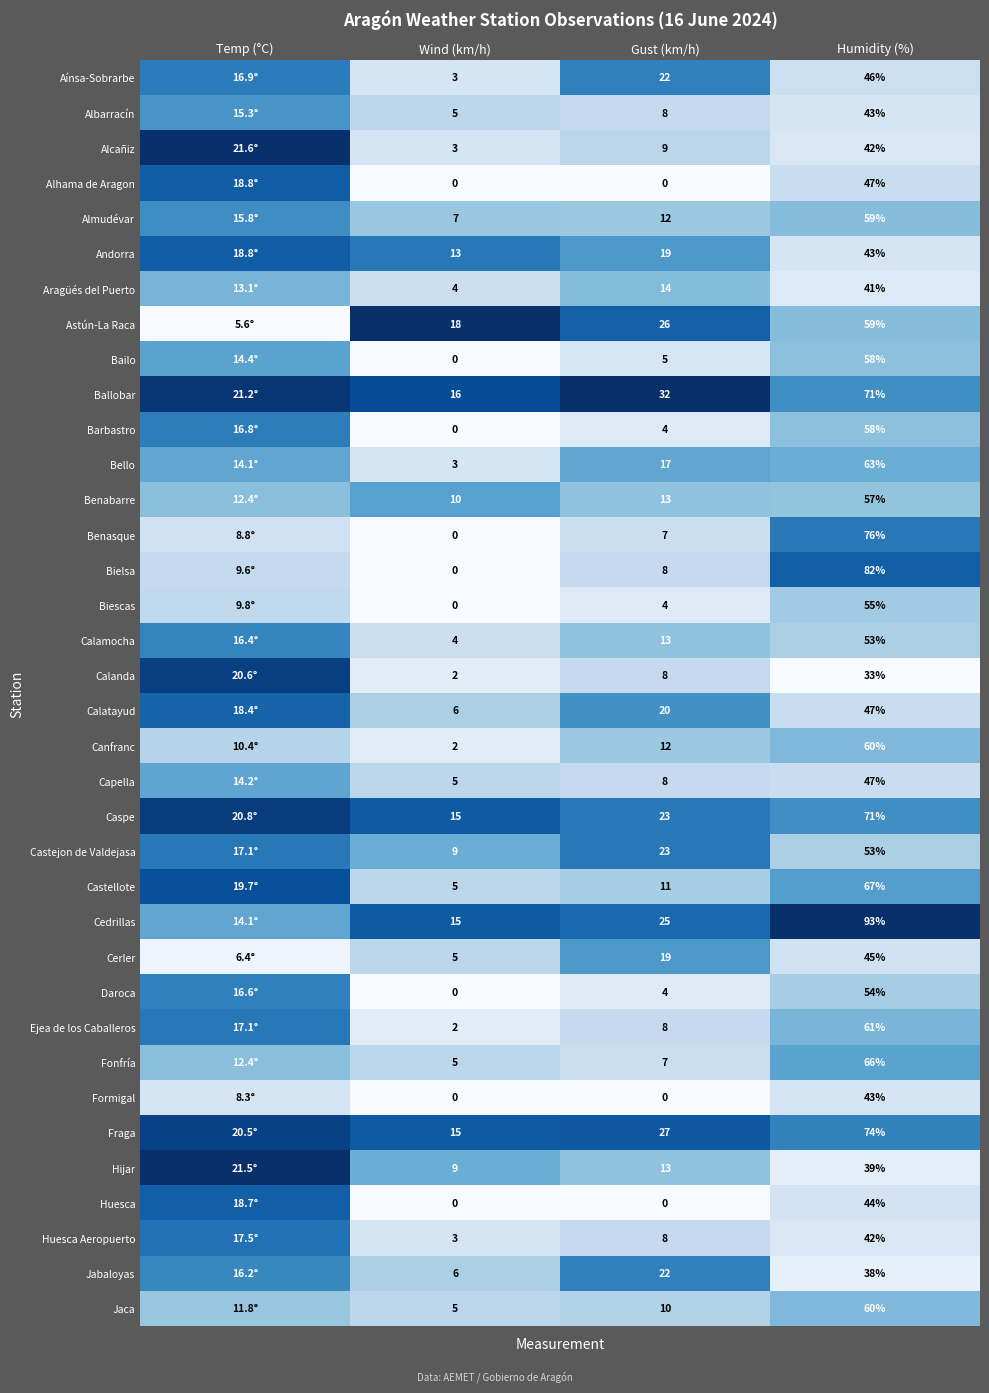

The Castellote series shows 0.6 at Gust (km/h). True or false?

False